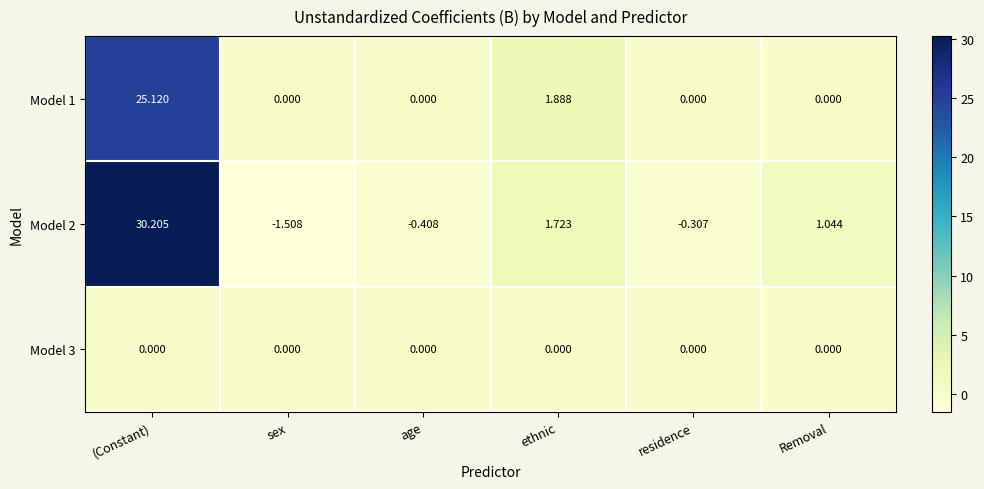

Between (Constant) and Removal, which series saw the biggest shift?

Model 2